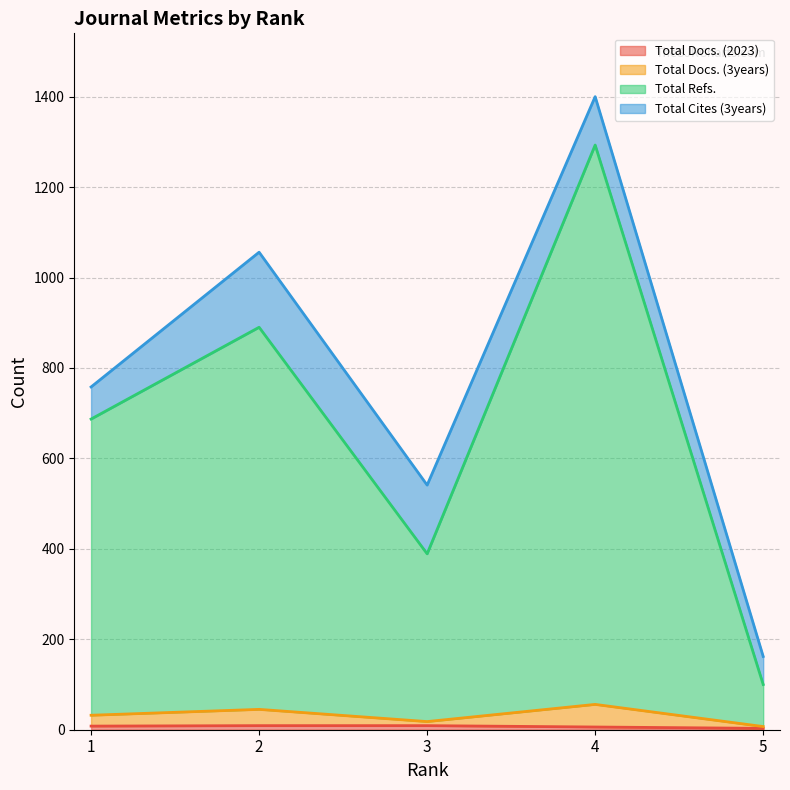

At how many categories does at least one series exceed 648?

3